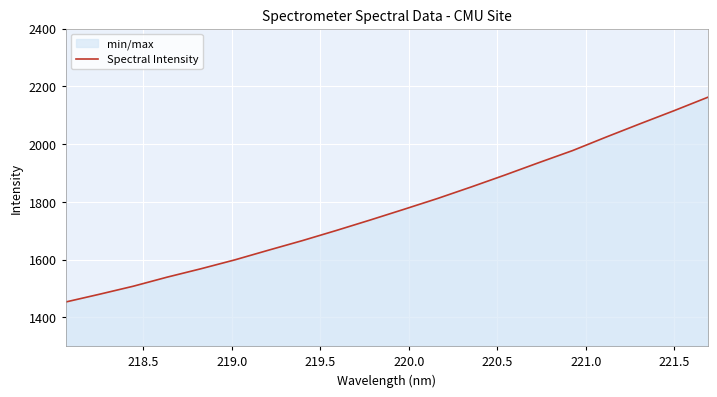

What is the smallest value displayed?

1452.8